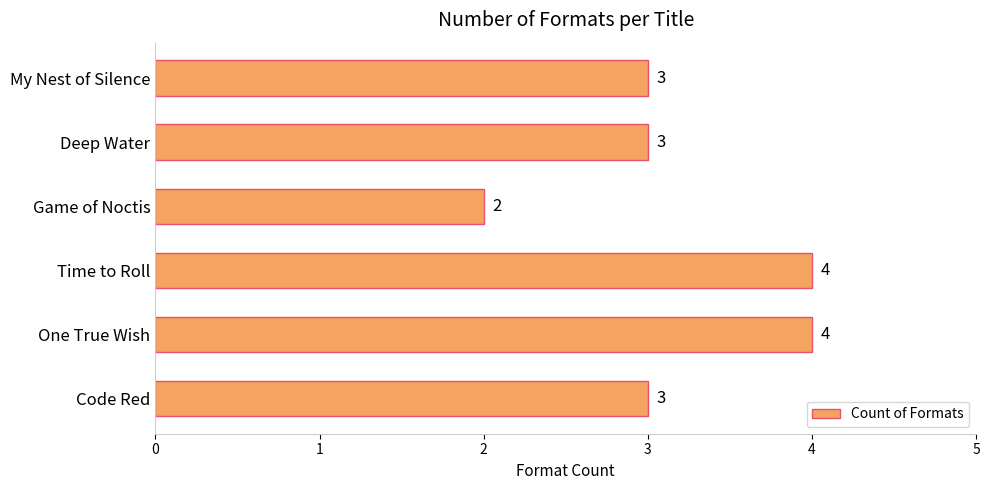

How many bars are there in total?

6